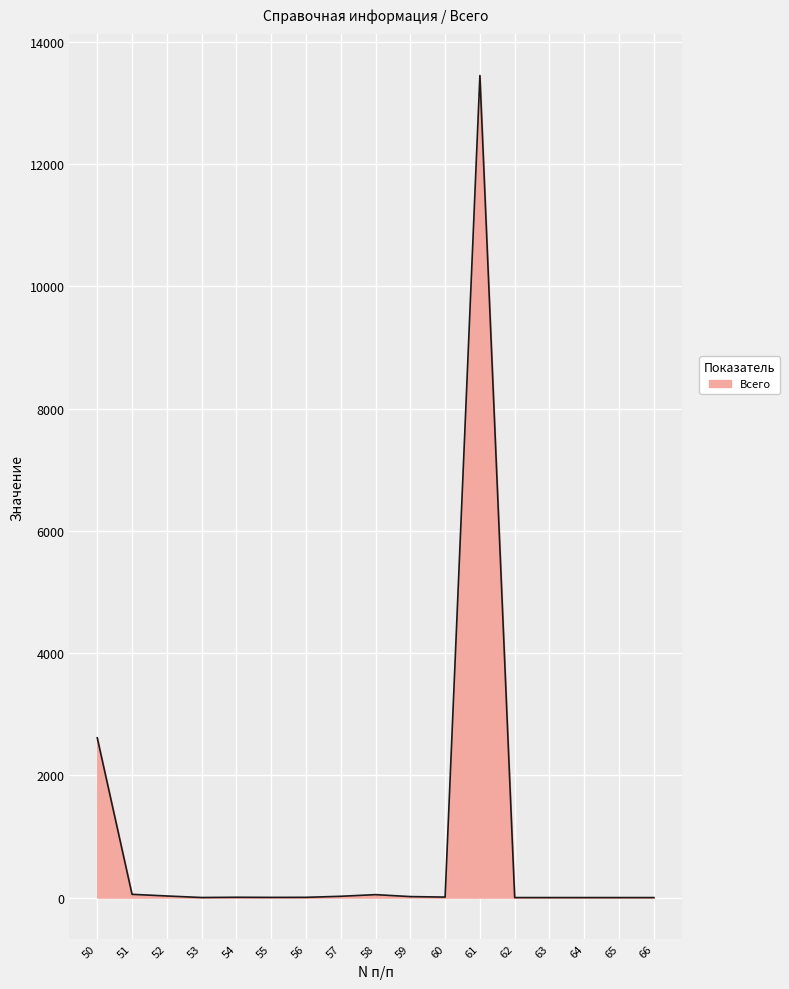

Rank the categories by value from lowest to highest.

62, 63, 64, 65, 66, 53, 55, 56, 54, 60, 59, 57, 52, 58, 51, 50, 61